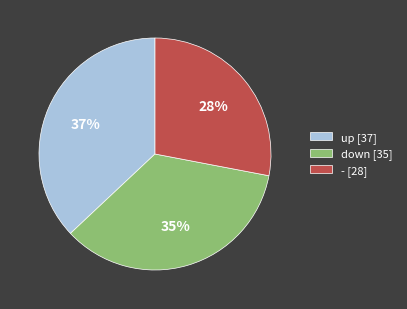

How many slices are in this pie chart?

3